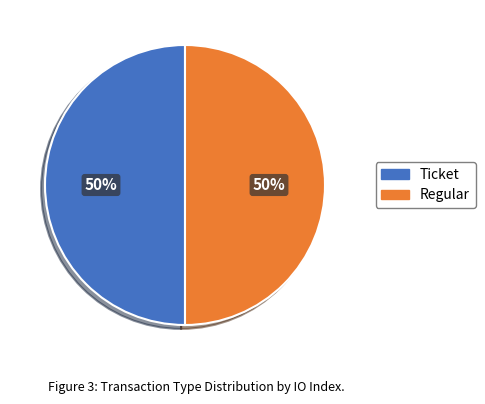

To the nearest percent, what percentage of the pie is Regular?

50%